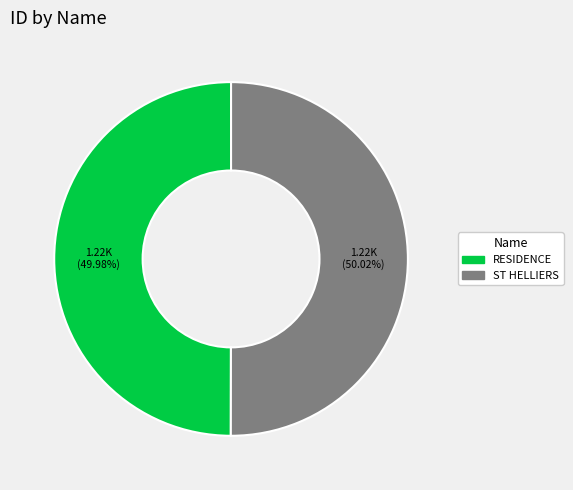

What percentage is the ST HELLIERS slice, to the nearest percent?

50%